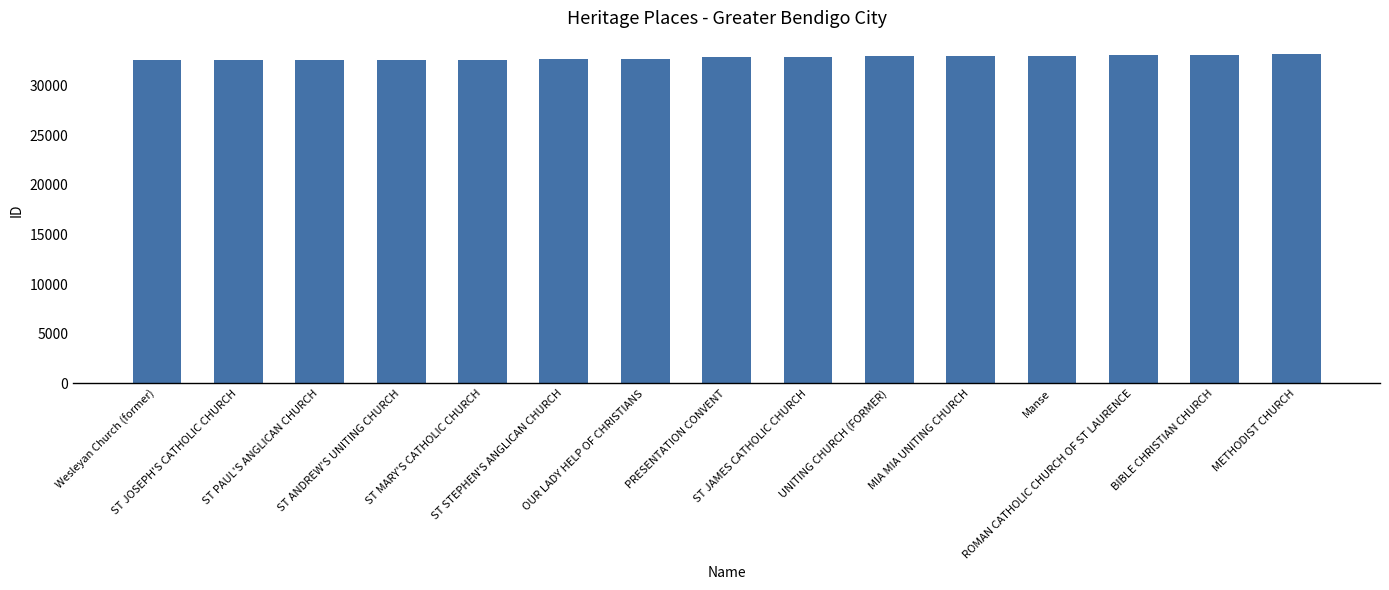

What is the sum of all values?

492320